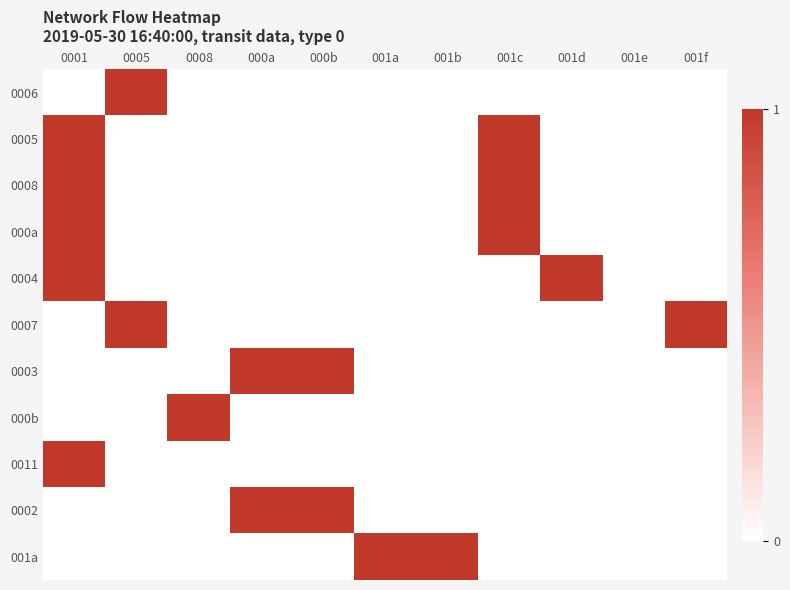

Between 000a and 001e, which series saw the biggest shift?

0003